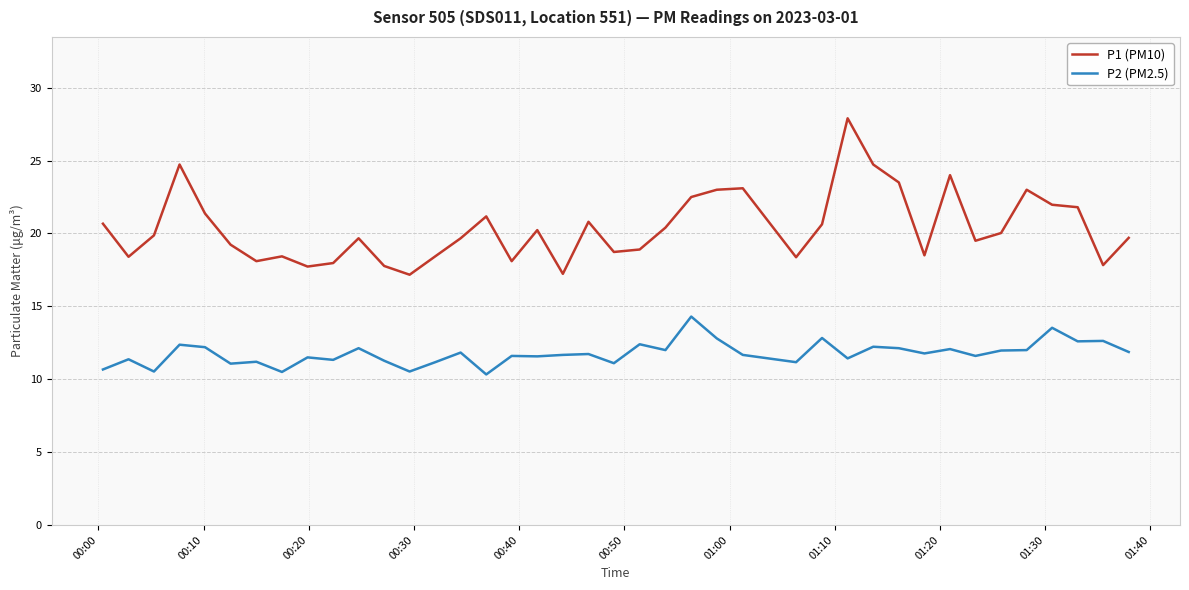

Which series has the widest spread of values?

P1 (PM10)